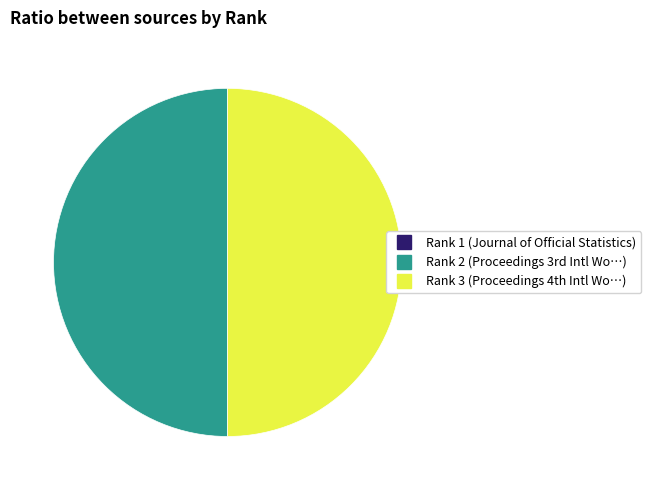

The Rank 2 slice represents 50% of the pie. True or false?

True